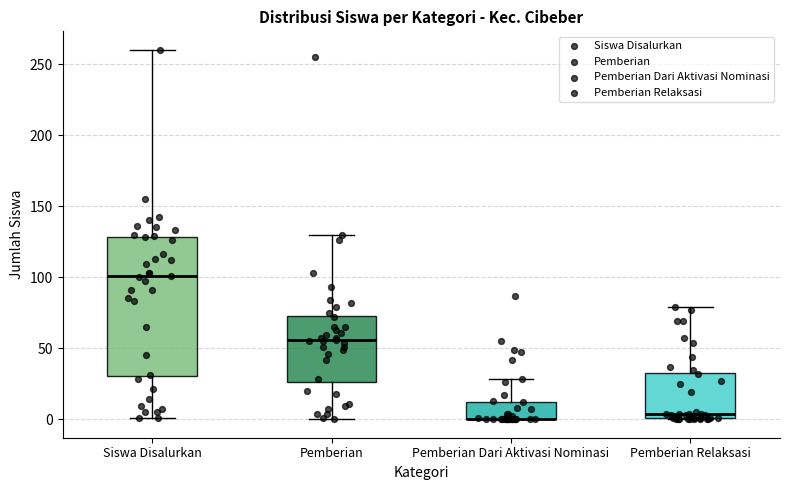

Where does the lower whisker of the box for Siswa Disalurkan end on the y-axis? The values are not printed on the chart, so give them approximately, as read against the axis.

0